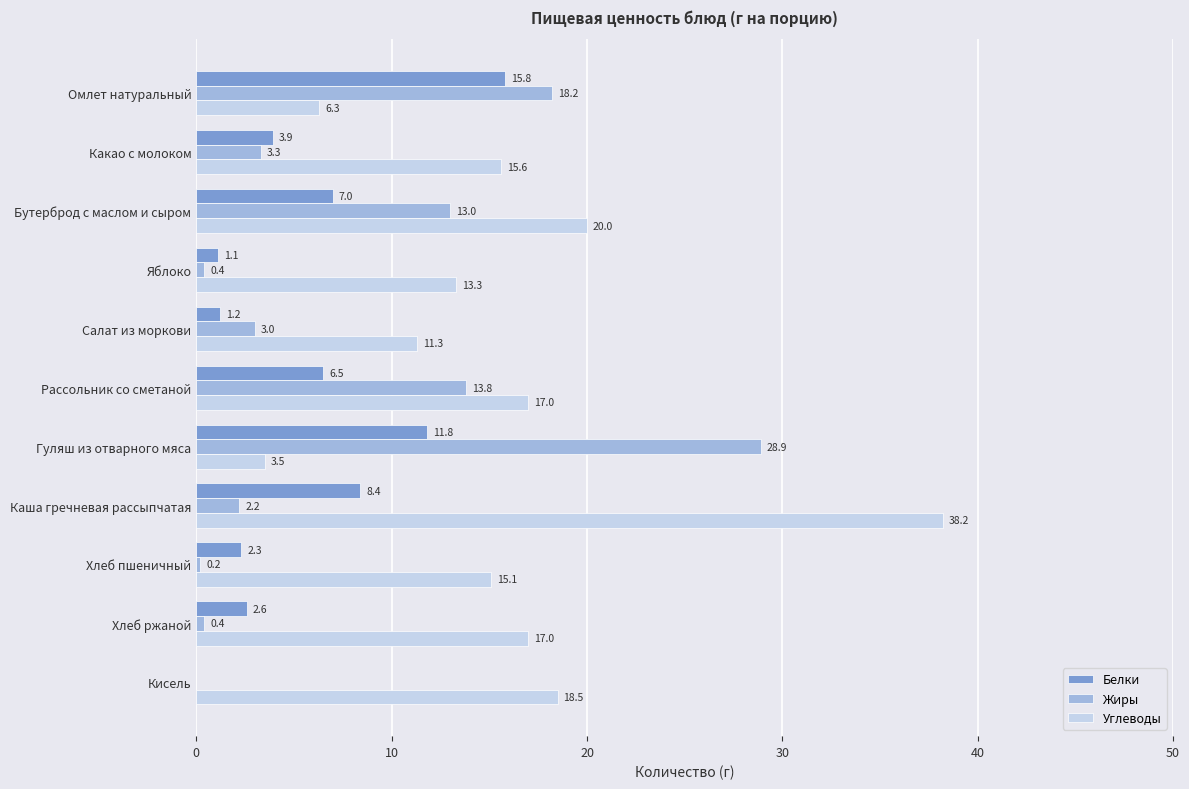

True or false: Углеводы has a value of 38.2 at Каша гречневая рассыпчатая.

True